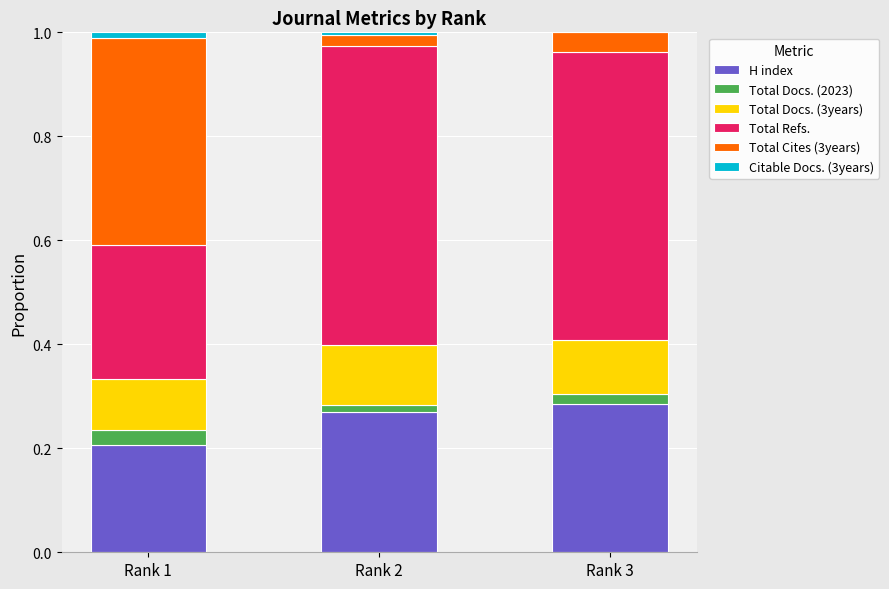

The H index series shows 0.1 at Rank 2. True or false?

False